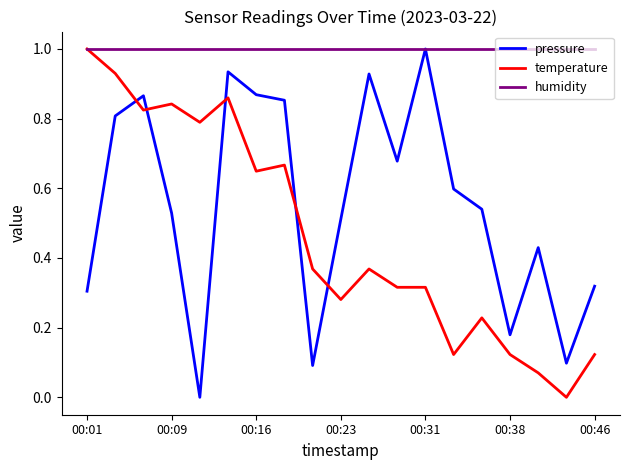

What is the greatest value displayed?

1.0